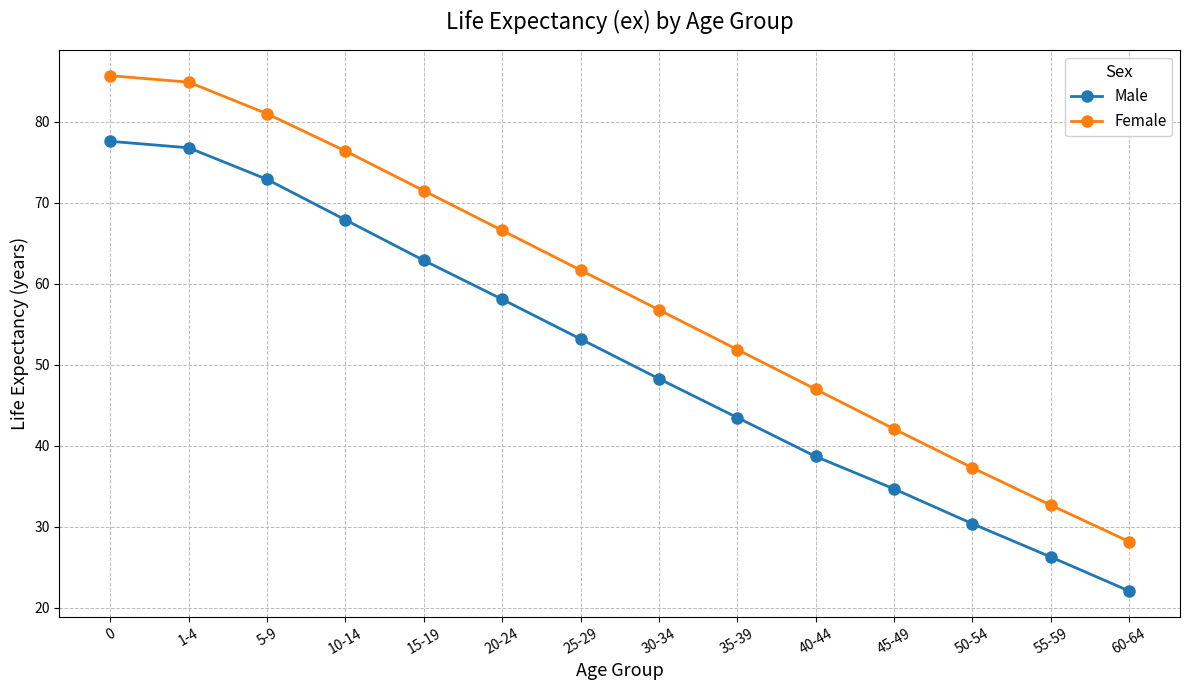

List the series in order of their overall mean, lowest first.

Male, Female